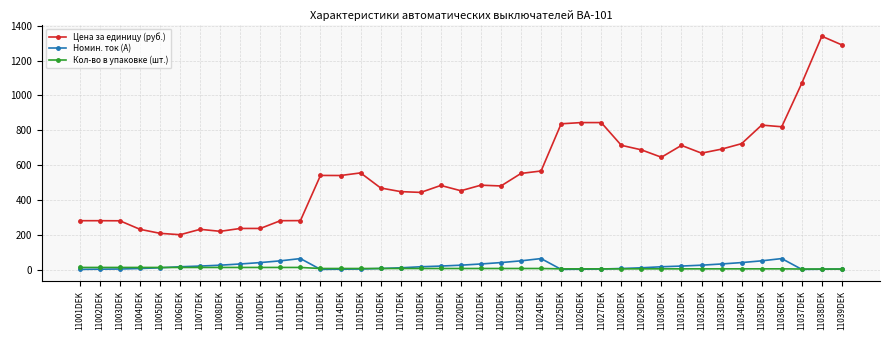

How many lines are shown in the chart?

3